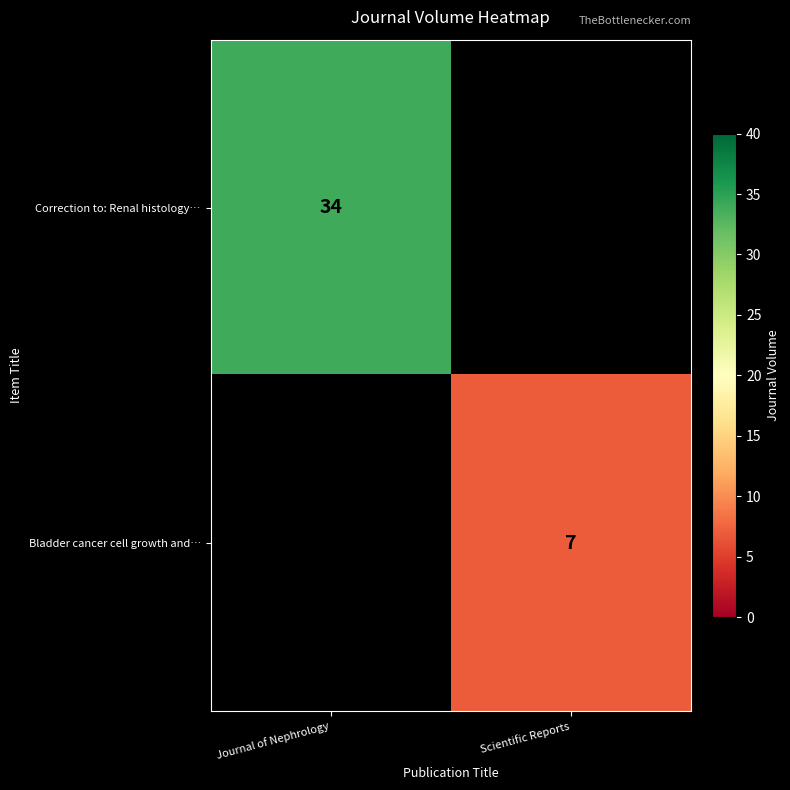

Is it true that Correction to: Renal histology… equals 18 at Journal of Nephrology?

False